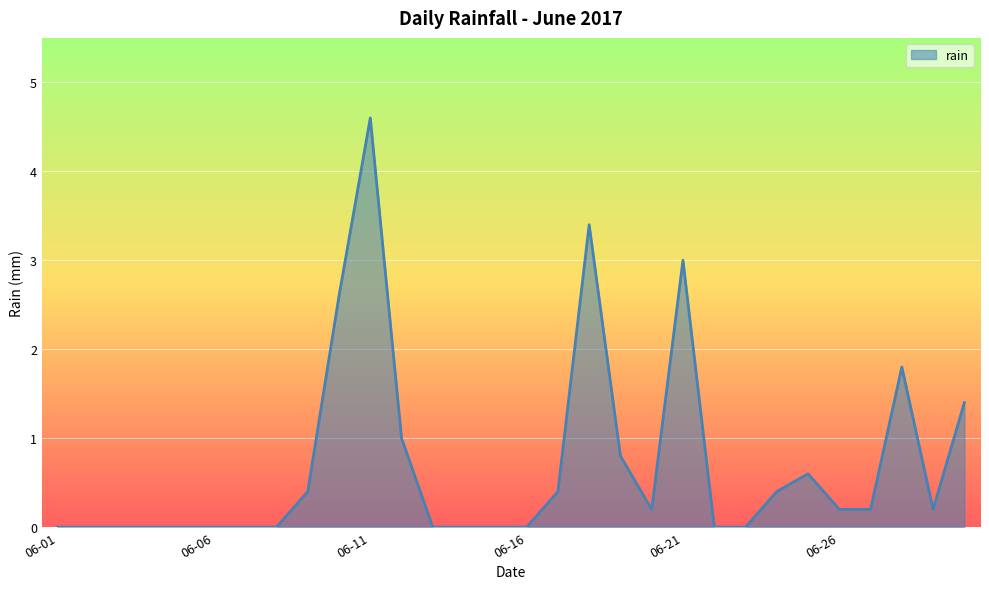

How many lines are shown in the chart?

1